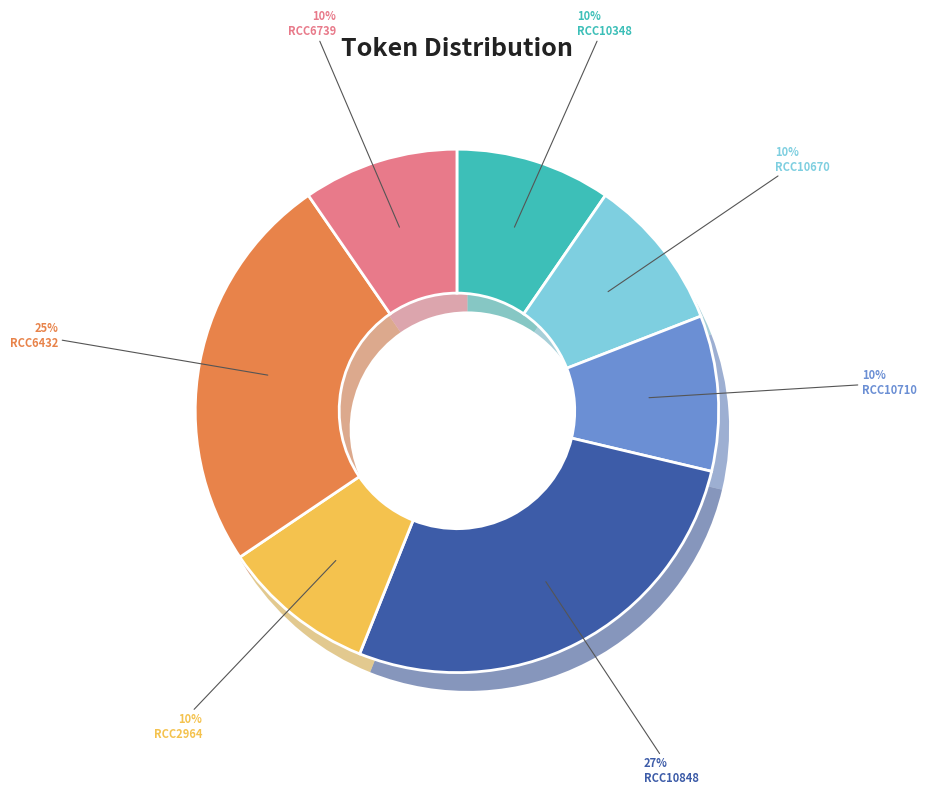

Approximately how many times larger is the value at RCC2964 compared to RCC10710?

1.0